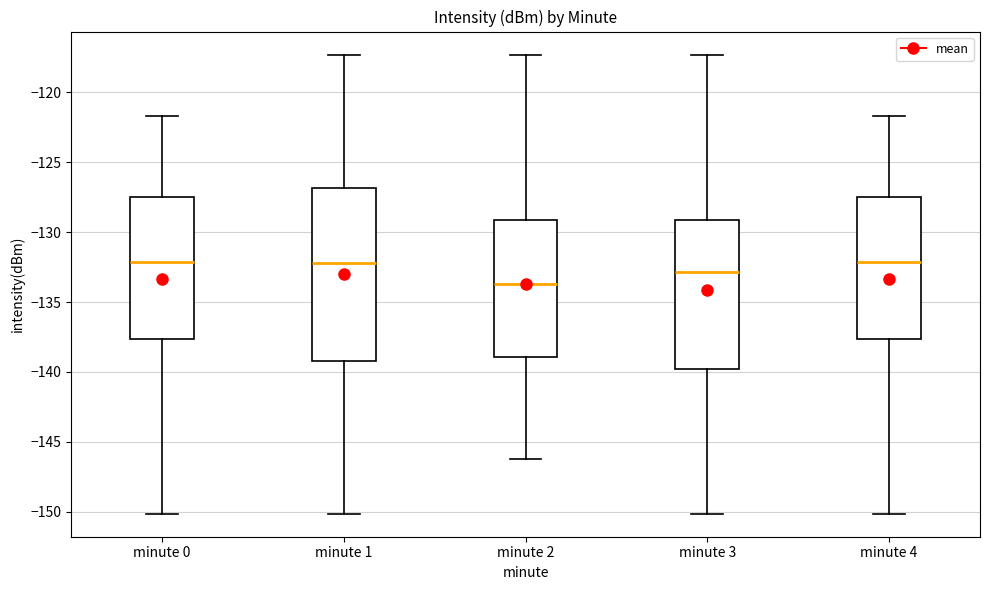

Which box is the tallest, from its lower edge to its upper edge?

minute 1